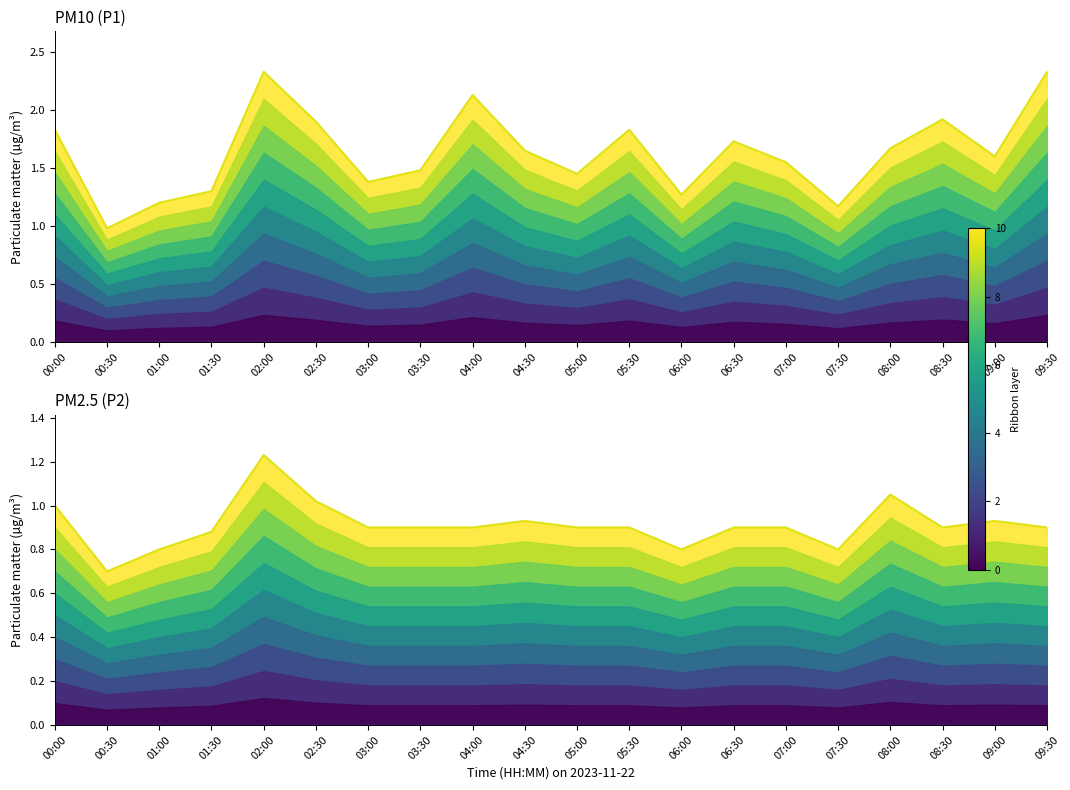

Reading right to left, transcribe all the data shown in this chart.

PM10 (P1): 09:30=2.3	09:00=1.6	08:30=1.9	08:00=1.7	07:30=1.2	07:00=1.6	06:30=1.7	06:00=1.3	05:30=1.8	05:00=1.4	04:30=1.6	04:00=2.1	03:30=1.5	03:00=1.4	02:30=1.9	02:00=2.3	01:30=1.3	01:00=1.2	00:30=1.0	00:00=1.8
PM2.5 (P2): 09:30=0.9	09:00=0.9	08:30=0.9	08:00=1.1	07:30=0.8	07:00=0.9	06:30=0.9	06:00=0.8	05:30=0.9	05:00=0.9	04:30=0.9	04:00=0.9	03:30=0.9	03:00=0.9	02:30=1.0	02:00=1.2	01:30=0.9	01:00=0.8	00:30=0.7	00:00=1.0